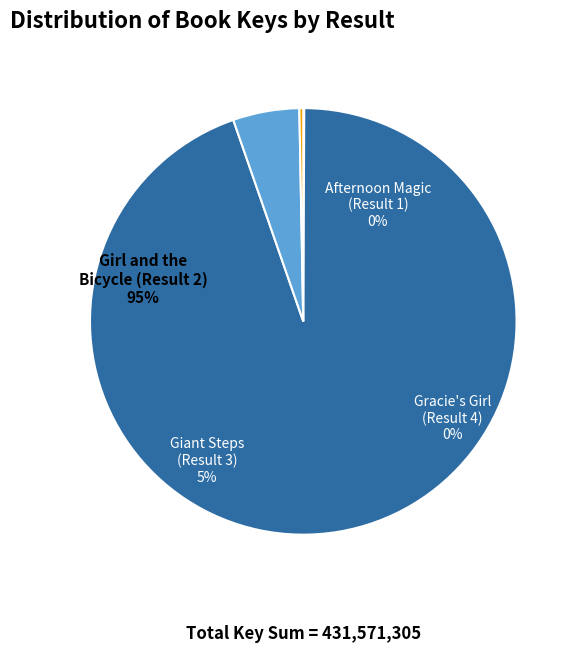

Which category has the biggest portion of the pie?

Girl and the Bicycle (Result 2)